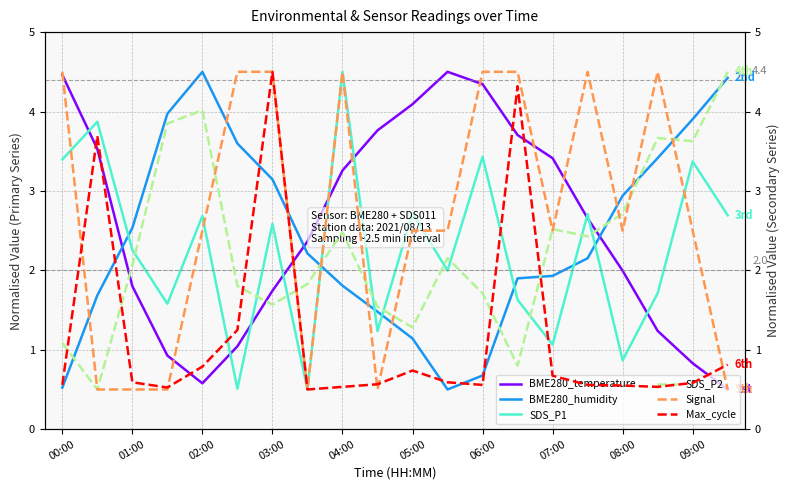

What is the difference between the second highest and minimum values in the Max_cycle series?

3.8